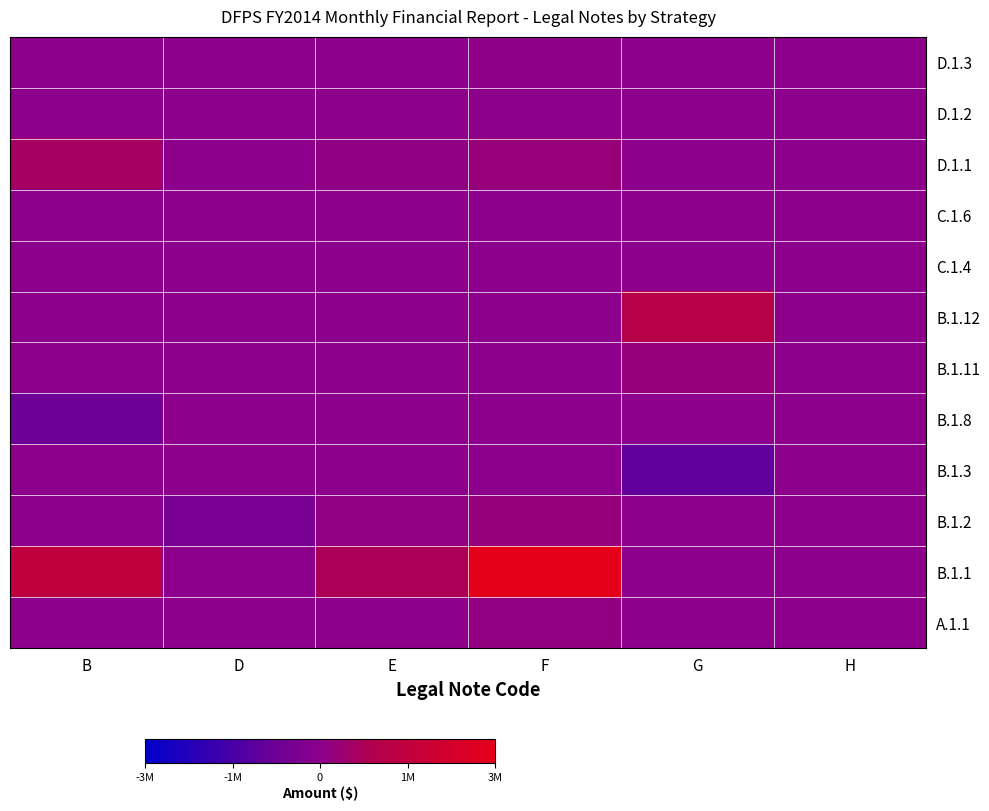

What is the minimum value shown in the chart?

-1076926